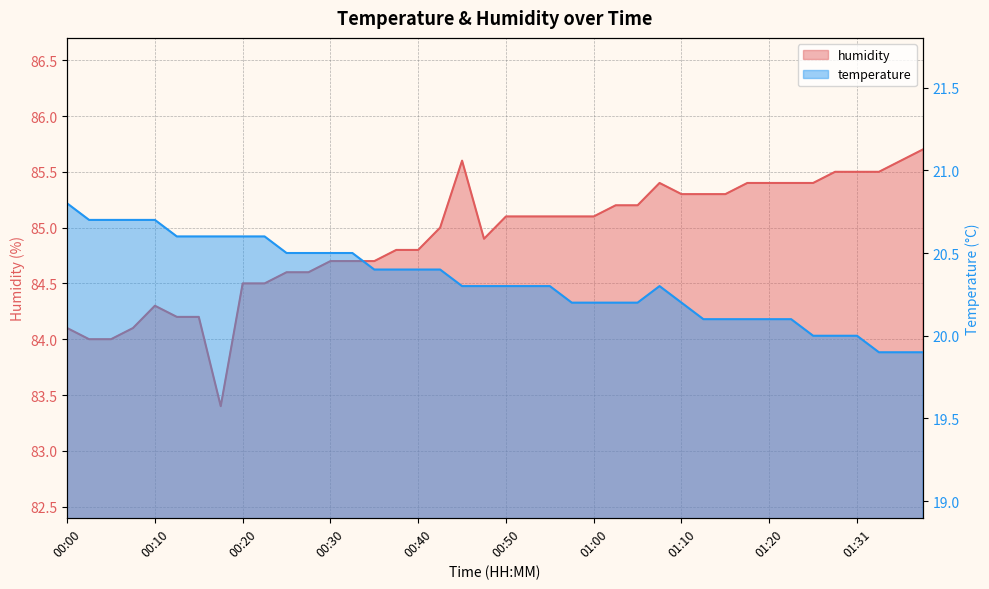

What is the maximum value for temperature?

20.8